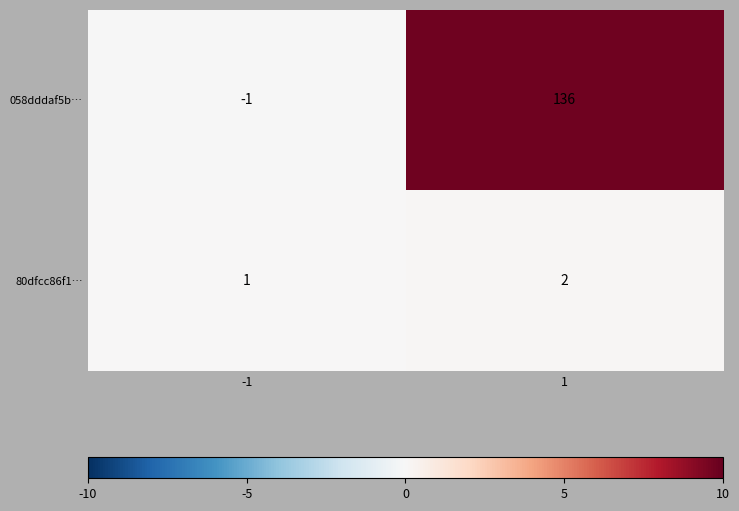

Reading left to right, what are all the values shown in this chart?

058dddaf5b…: -1	136
80dfcc86f1…: 1	2